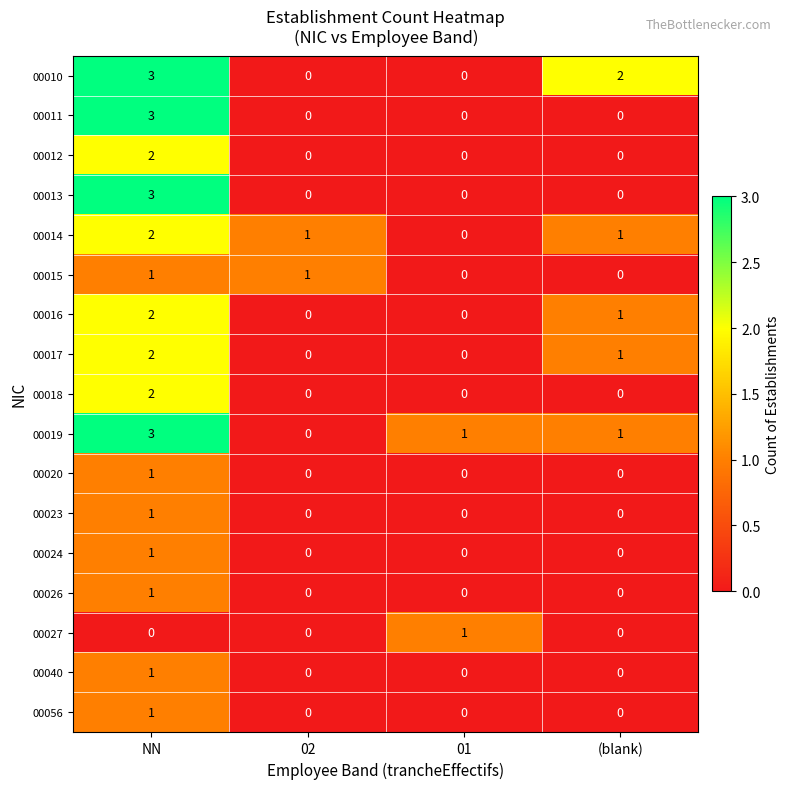

How many 00015 values are between 0 and 1?

4